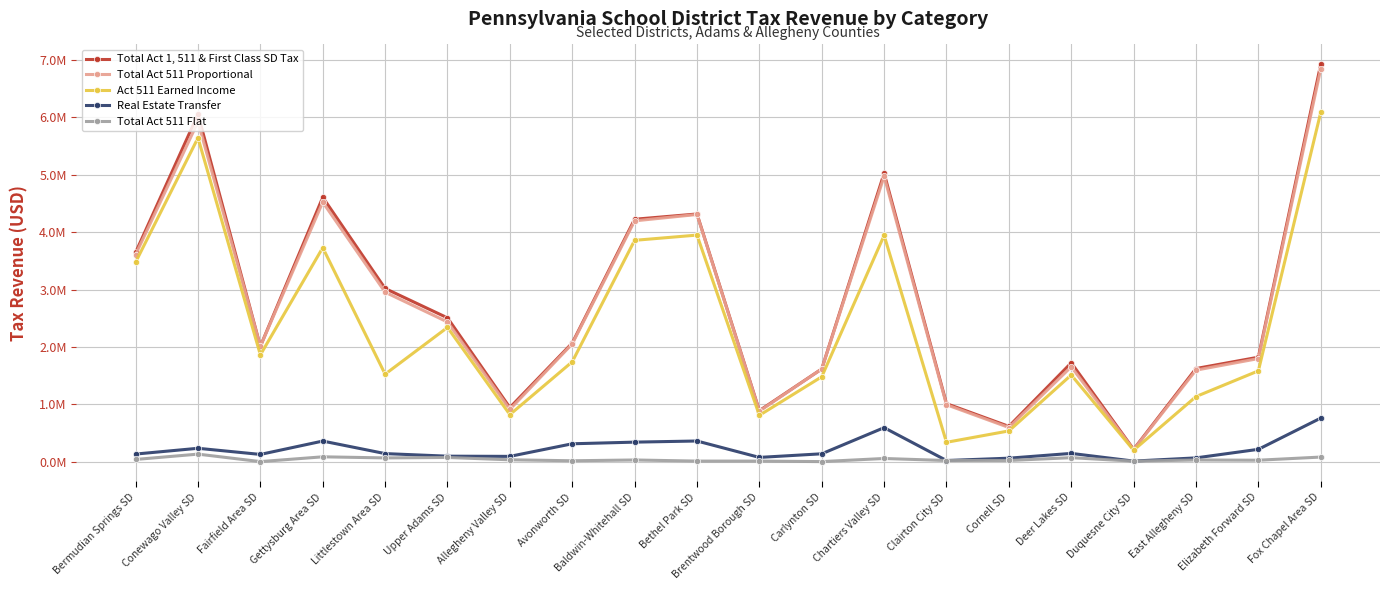

Between Bethel Park SD and Deer Lakes SD, which is larger?

Bethel Park SD